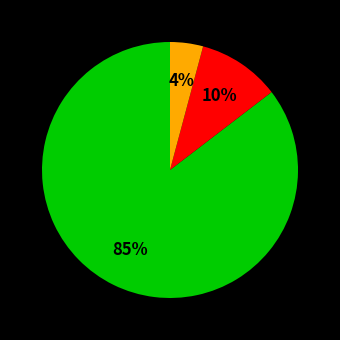

How many segments does this pie chart have?

3